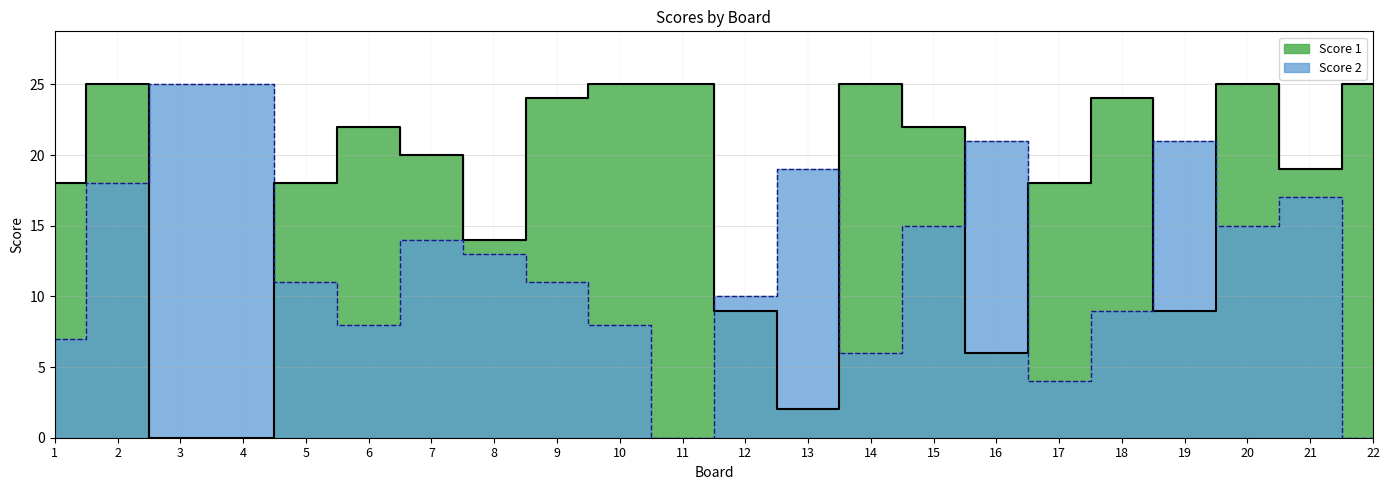

In Score 1, how many points are higher than both neighbors (excluding endpoints)?

5